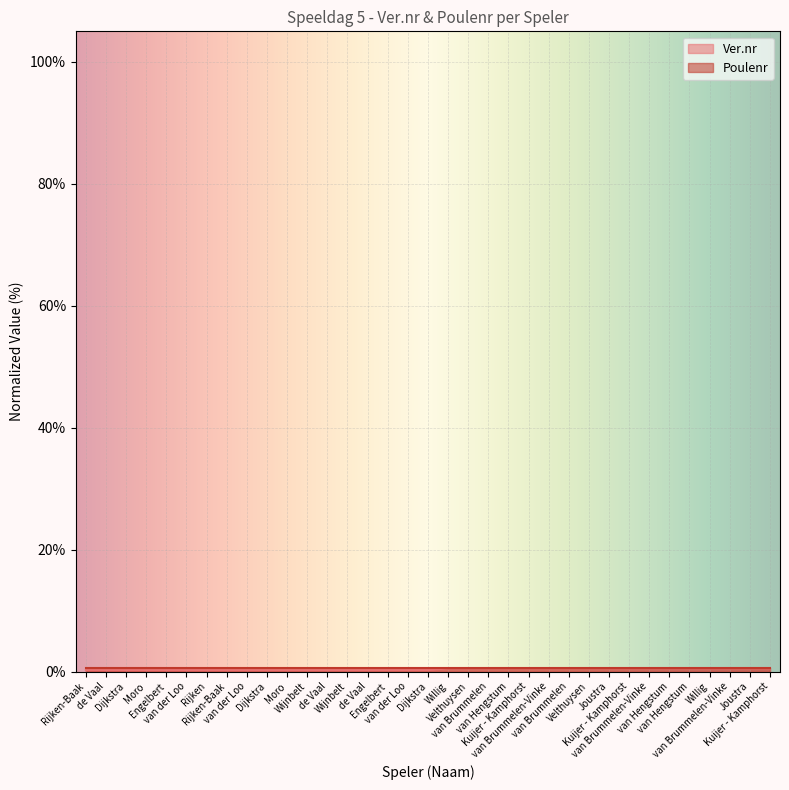

At which label is the value closest to 0?

Rijken-Baak